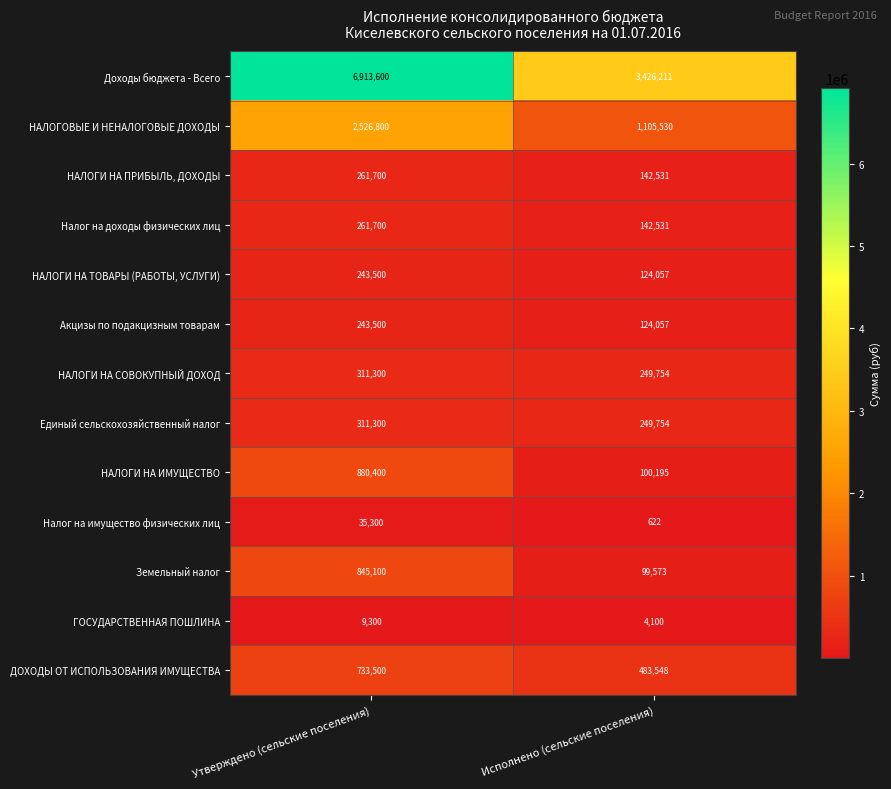

Between Утверждено (сельские поселения) and Исполнено (сельские поселения), which series saw the biggest shift?

Доходы бюджета - Всего